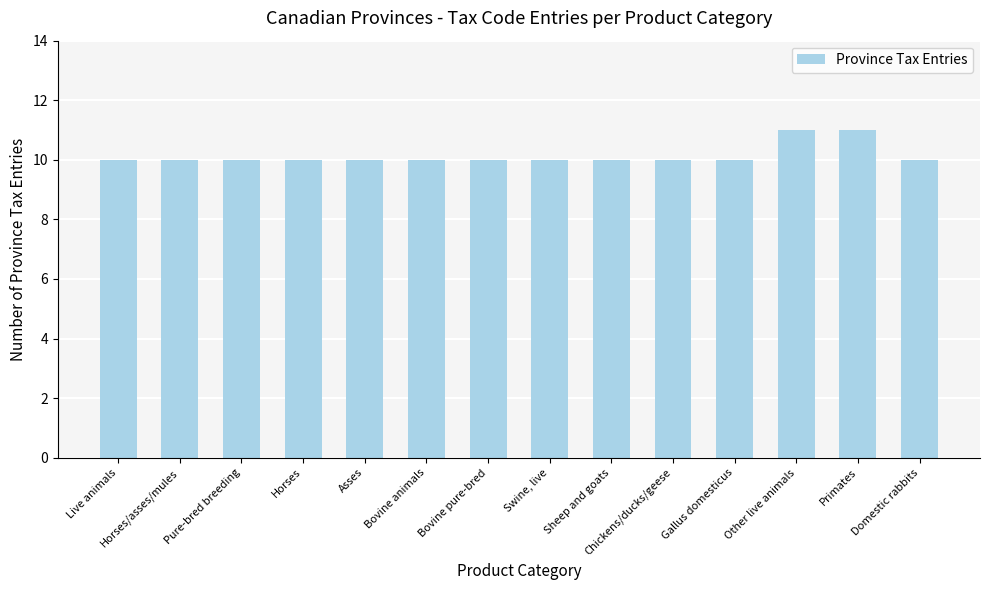

What is the value of the 8th bar from the left?

10